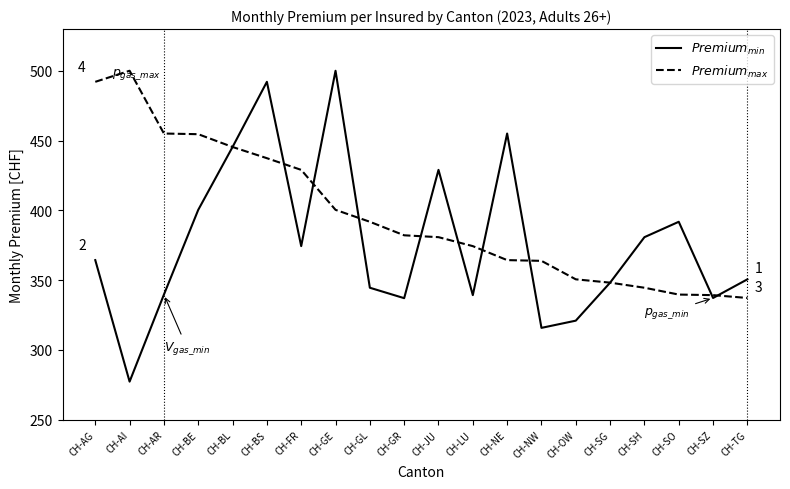

Which category has the lowest value across all series?

CH-AI